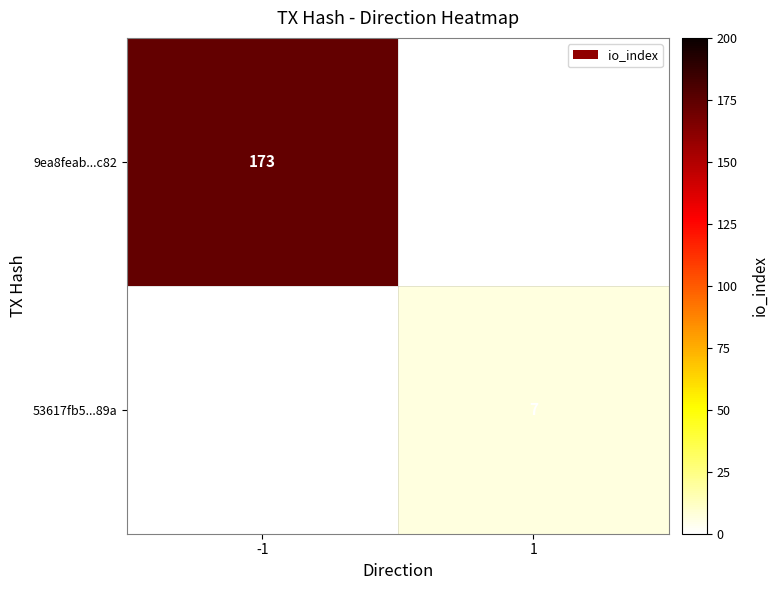

Is it true that 9ea8feab...c82 equals 173 at -1?

True